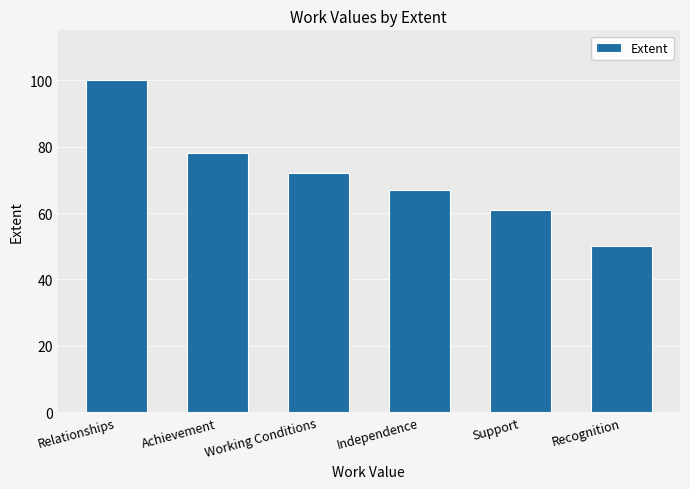

What is the smallest value displayed?

50